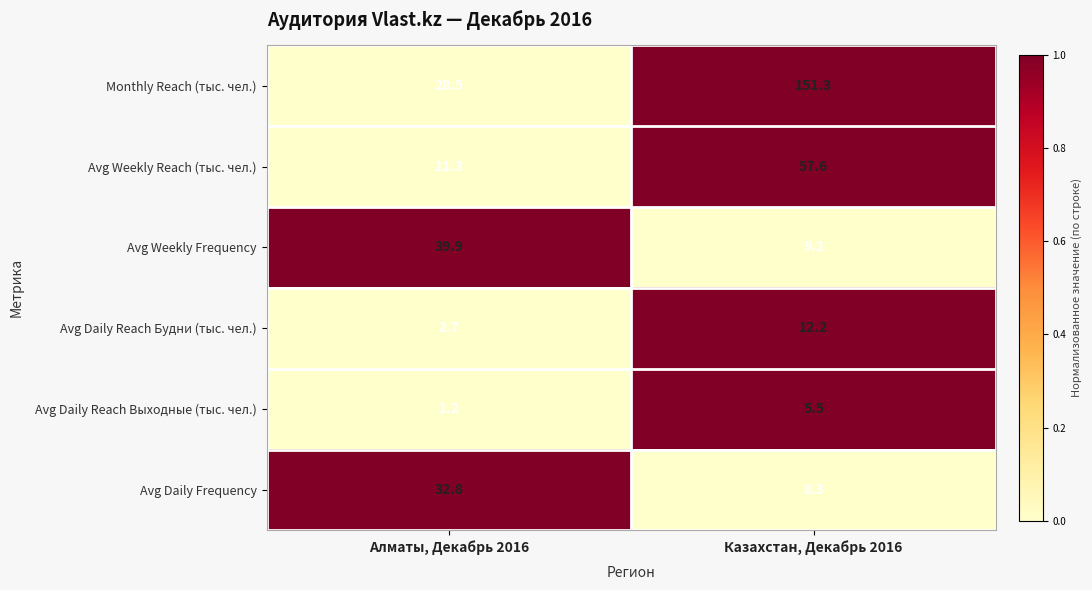

Reading left to right, what are all the values shown in this chart?

Monthly Reach (тыс. чел.): Алматы, Декабрь 2016=28.5	Казахстан, Декабрь 2016=151.3
Avg Weekly Reach (тыс. чел.): Алматы, Декабрь 2016=11.3	Казахстан, Декабрь 2016=57.6
Avg Weekly Frequency: Алматы, Декабрь 2016=39.9	Казахстан, Декабрь 2016=9.2
Avg Daily Reach Будни (тыс. чел.): Алматы, Декабрь 2016=2.7	Казахстан, Декабрь 2016=12.2
Avg Daily Reach Выходные (тыс. чел.): Алматы, Декабрь 2016=1.2	Казахстан, Декабрь 2016=5.5
Avg Daily Frequency: Алматы, Декабрь 2016=32.8	Казахстан, Декабрь 2016=8.3